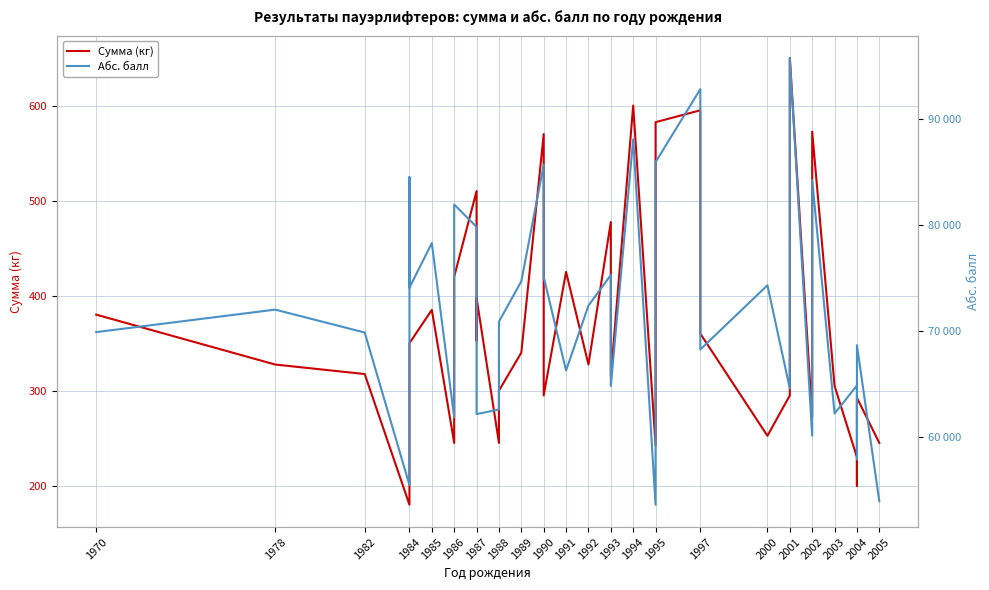

Rank the series by their maximum value, from lowest to highest.

Сумма (кг), Абс. балл